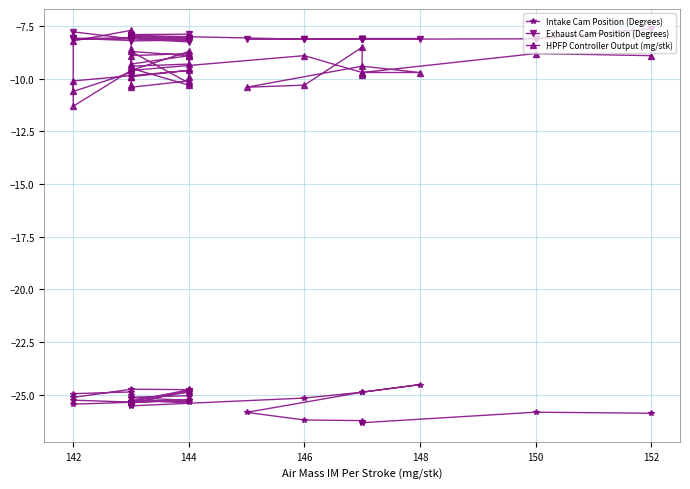

Is this an area chart (filled region under the line)?

No